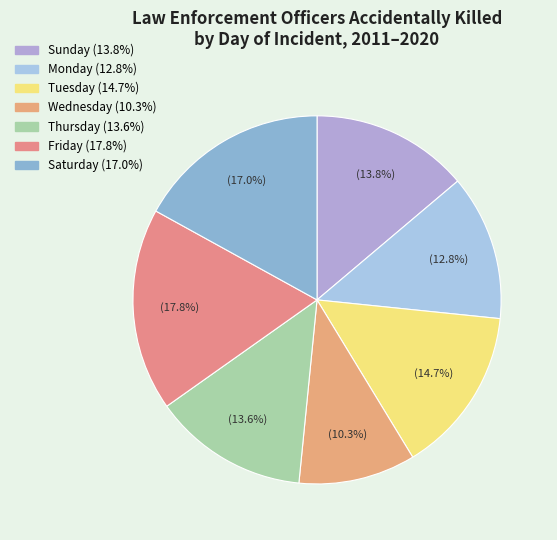

To the nearest percent, what is the combined percentage of Wednesday and Sunday?

24%